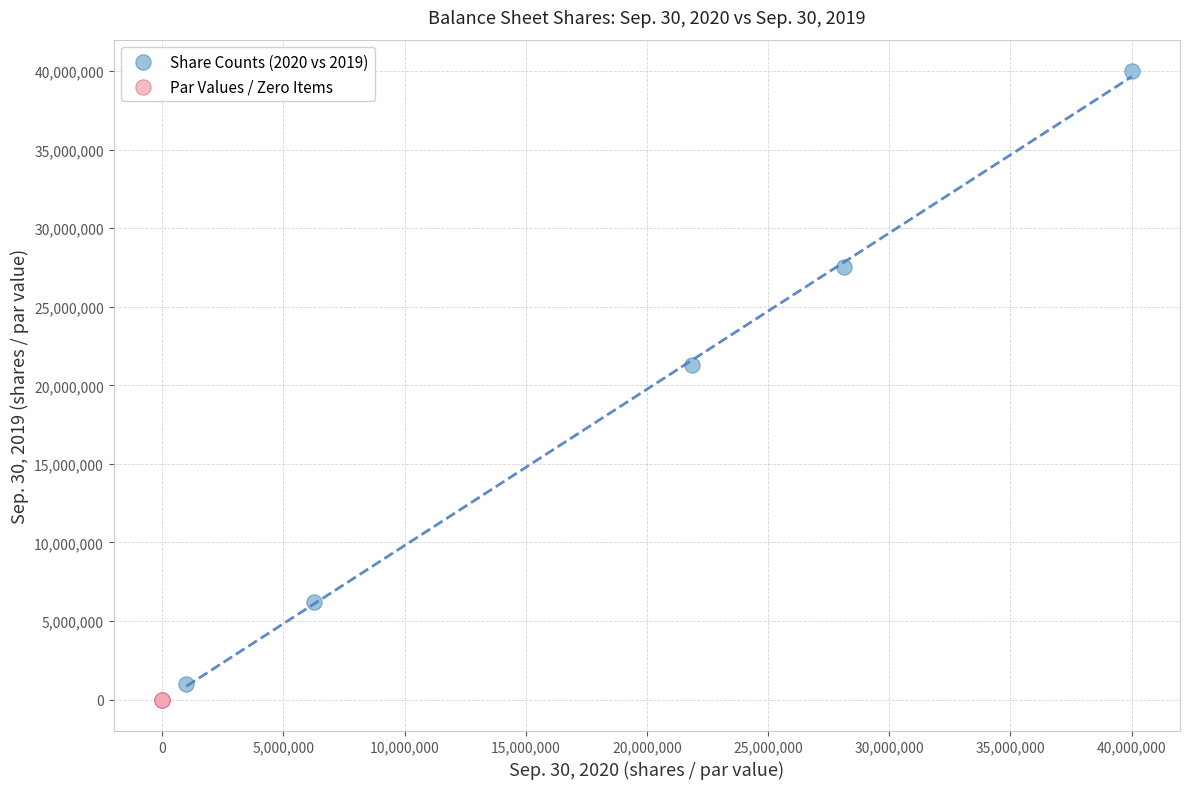

What are all the series names shown in the legend?

Share Counts (2020 vs 2019), Par Values / Zero Items